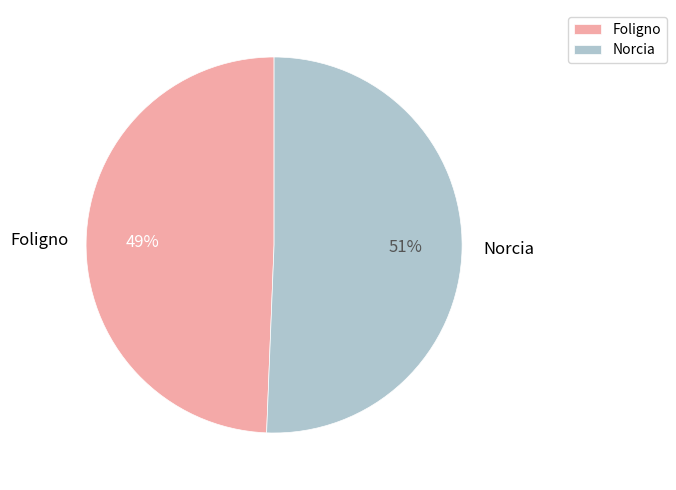

Combined, do Norcia and Foligno account for over 50%?

Yes